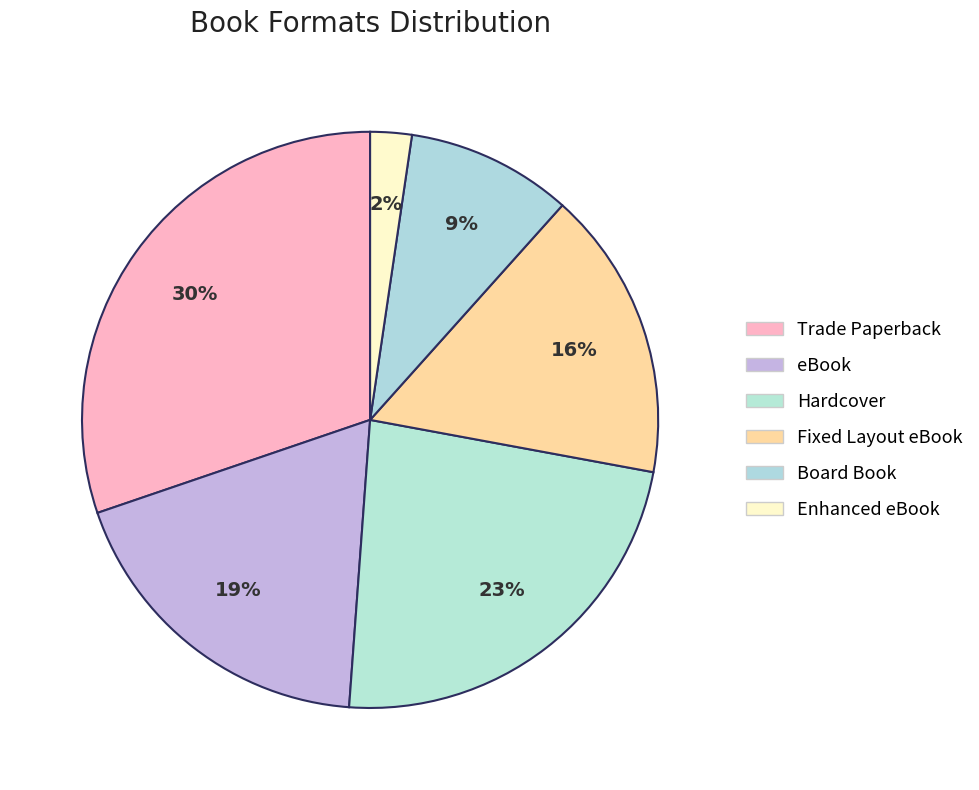

Which category has the biggest portion of the pie?

Trade Paperback